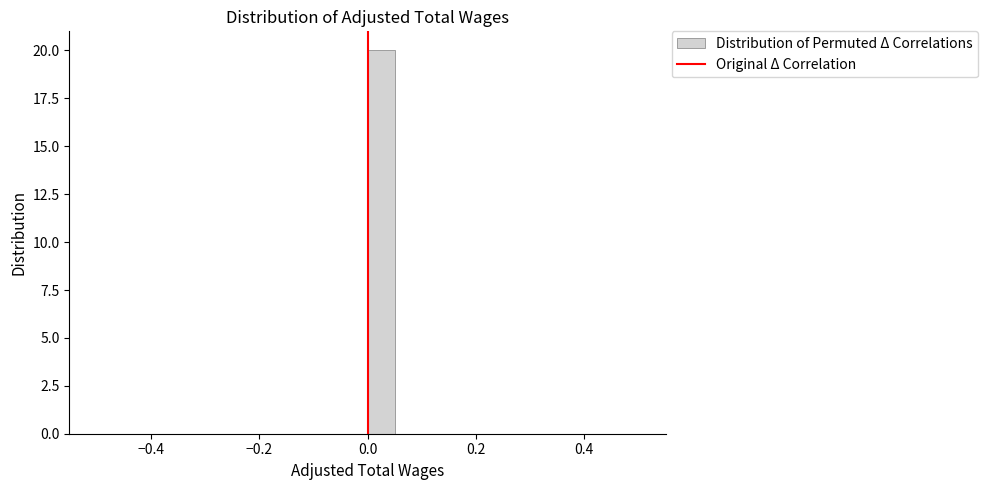

Read against the x-axis, roughly where is the centre of the tallest bar?

0.02